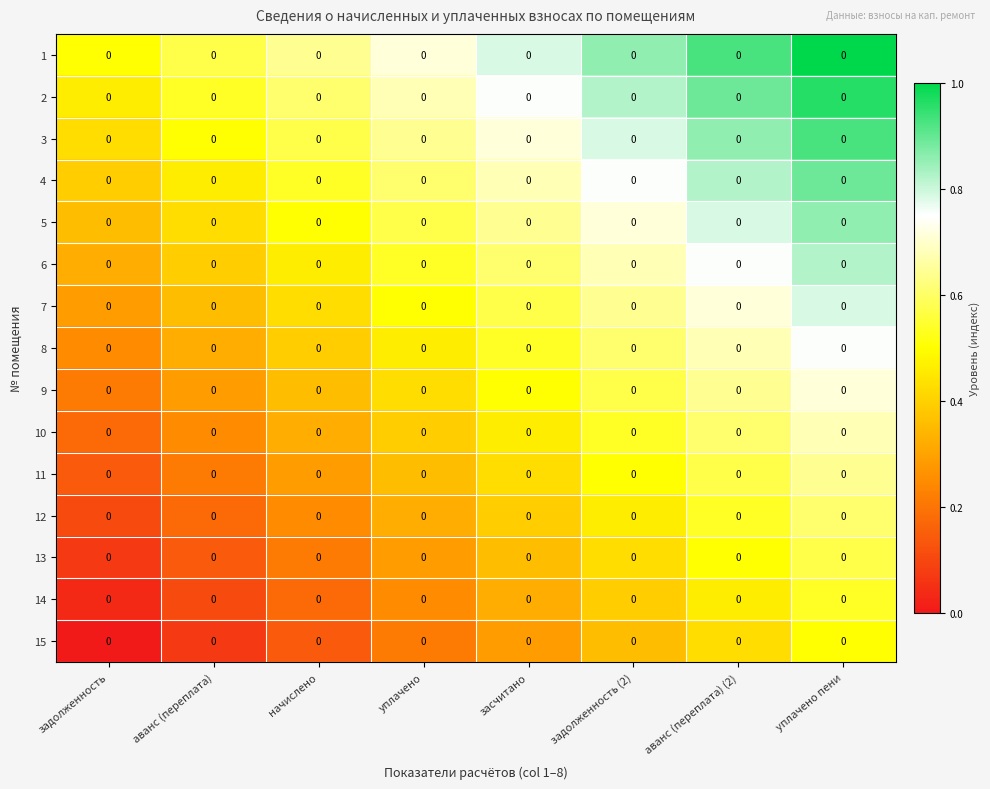

What is the sum of the 11 values at аванс (переплата) (2) and уплачено?

0.9